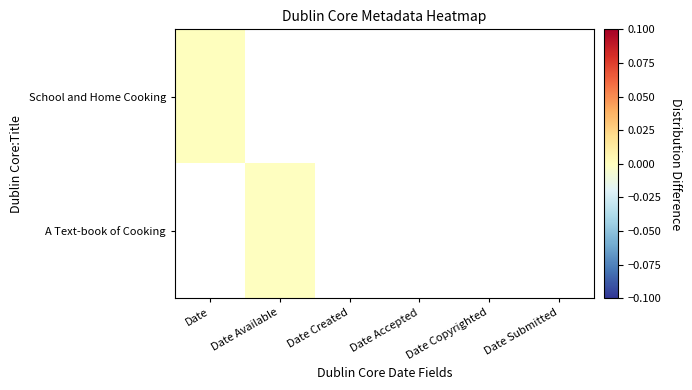

Which has a higher value, Date or Date Created?

Date Created